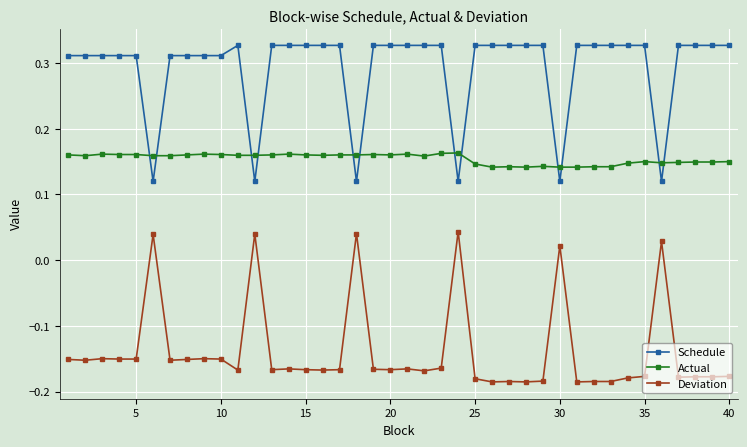

Does the chart display data point markers on the line(s)?

Yes